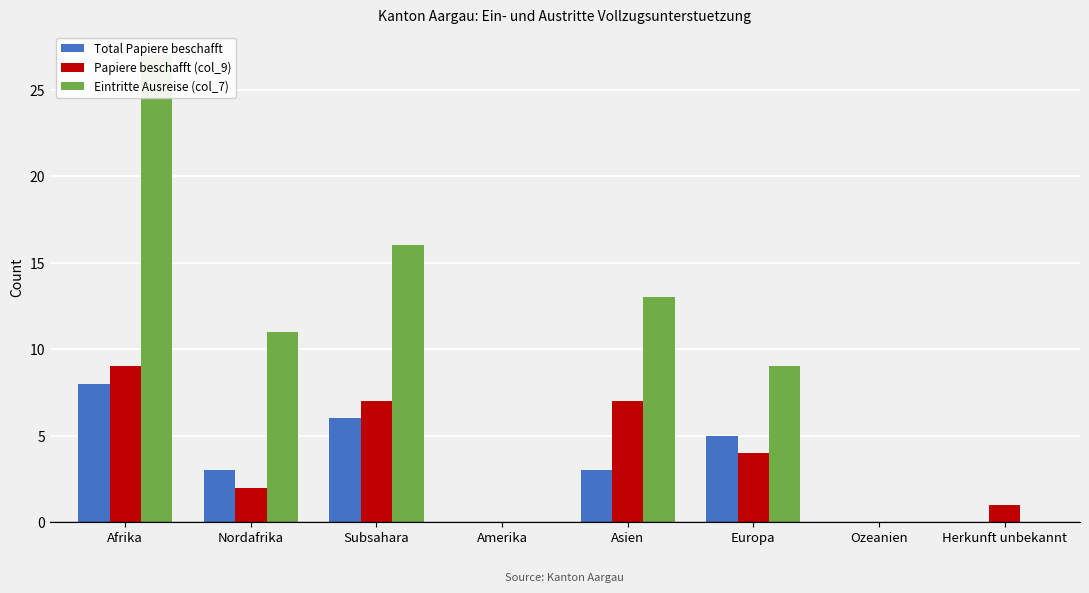

What is the total value across all series at Subsahara?

29